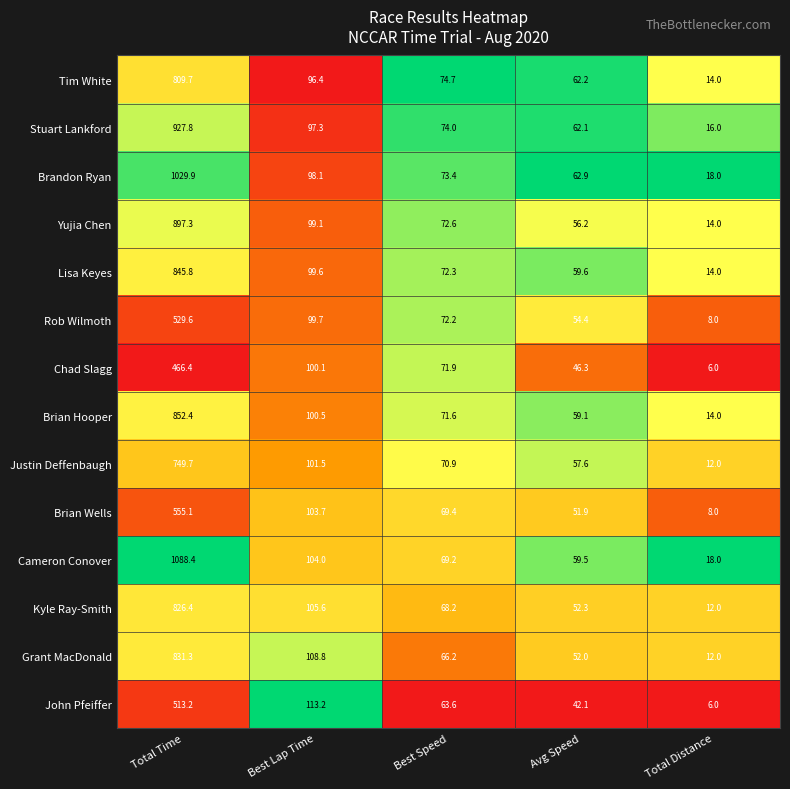

What is the average value of the Brian Wells series?

157.6